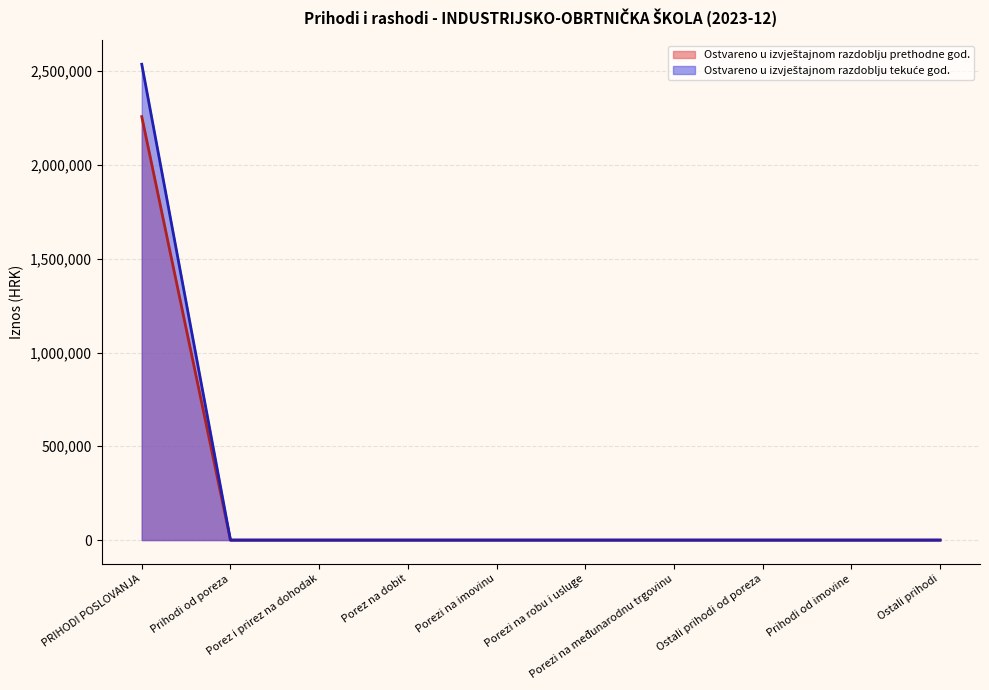

Between Porez i prirez na dohodak and Ostali prihodi, which is larger?

Porez i prirez na dohodak